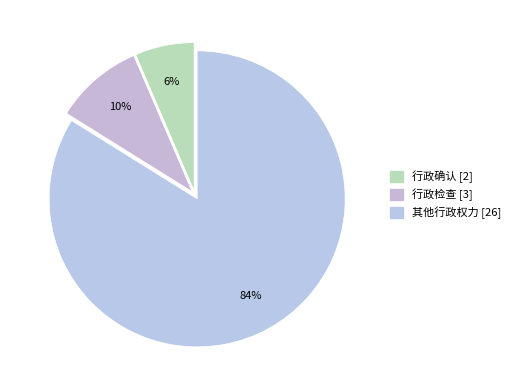

Is the sum of 其他行政权力 and 行政确认 greater than half?

Yes